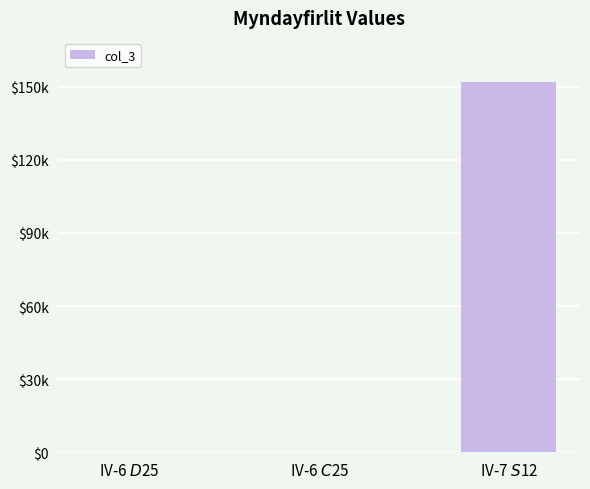

What is the label of the 2nd bar from the left?

IV-6 $C$25